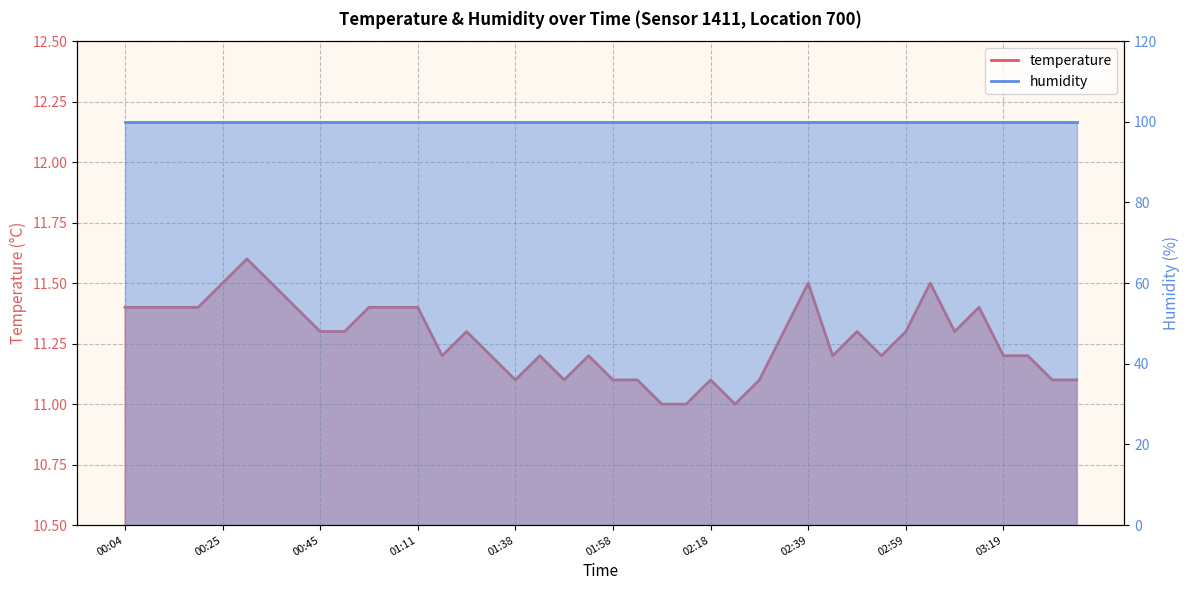

Does the chart have visible grid lines?

Yes